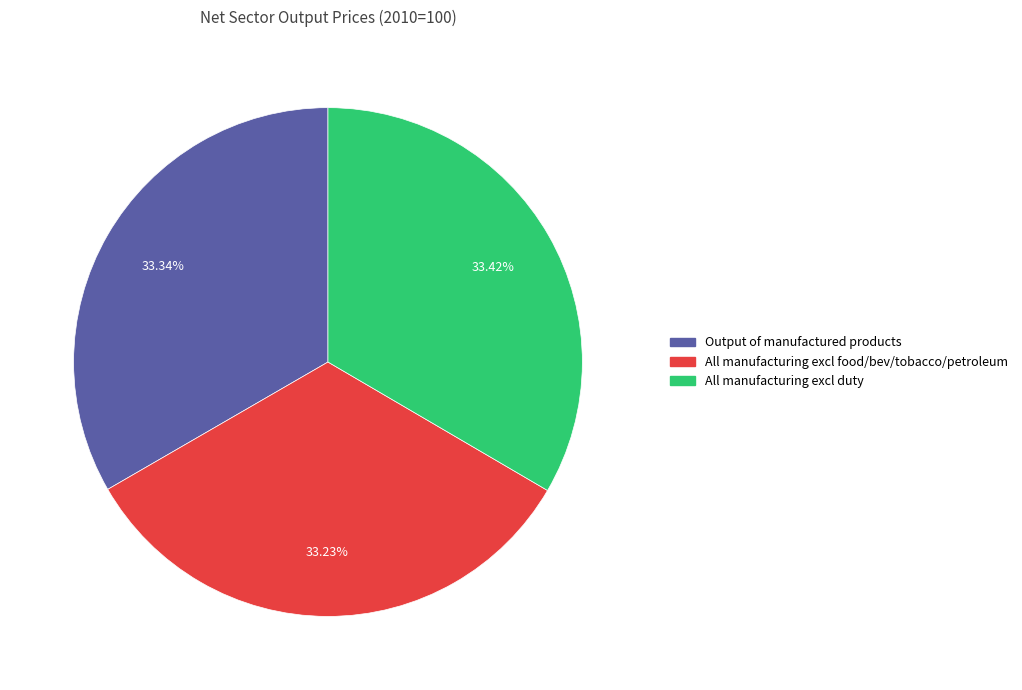

Is there a majority slice in this chart?

No